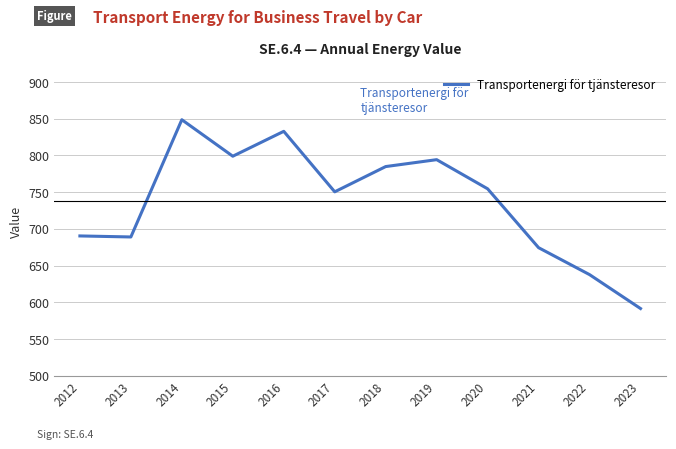

Read the value at 2018.

784.9